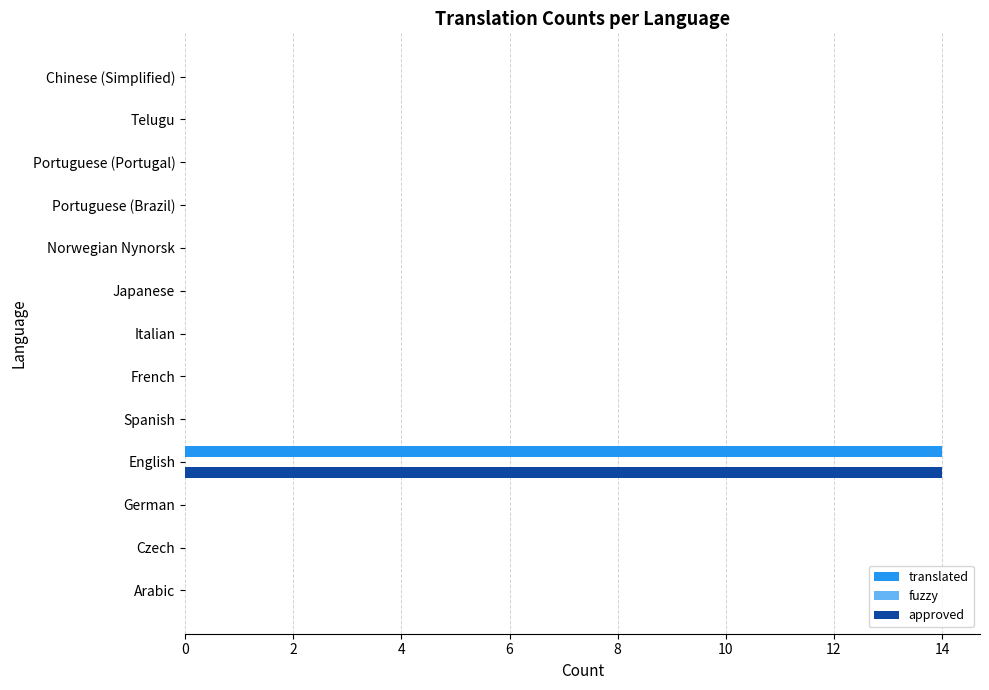

At which category is the sum across all series the highest?

English